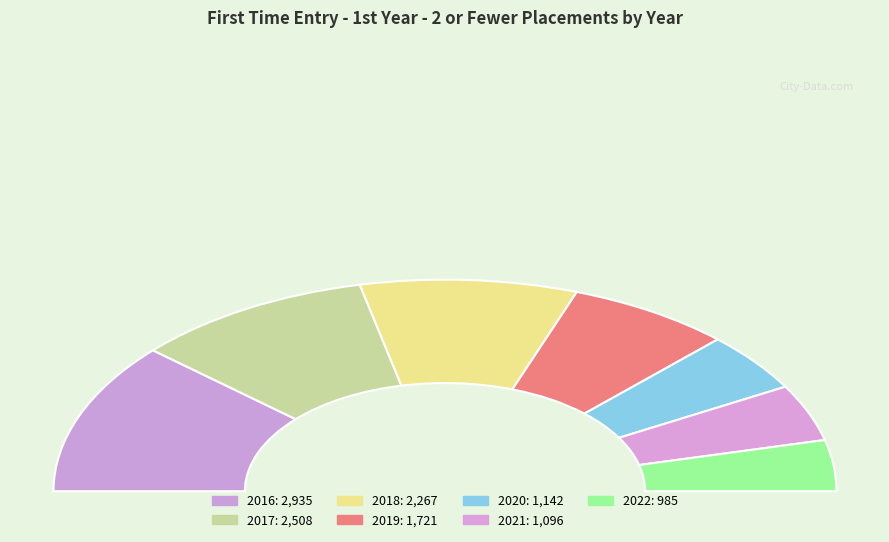

What percentage is the 2019 slice, to the nearest percent?

14%